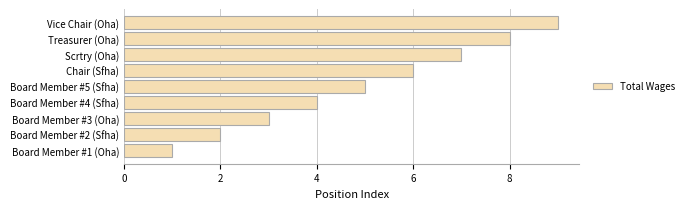

Which label corresponds to the largest value in the chart?

Vice Chair (Oha)